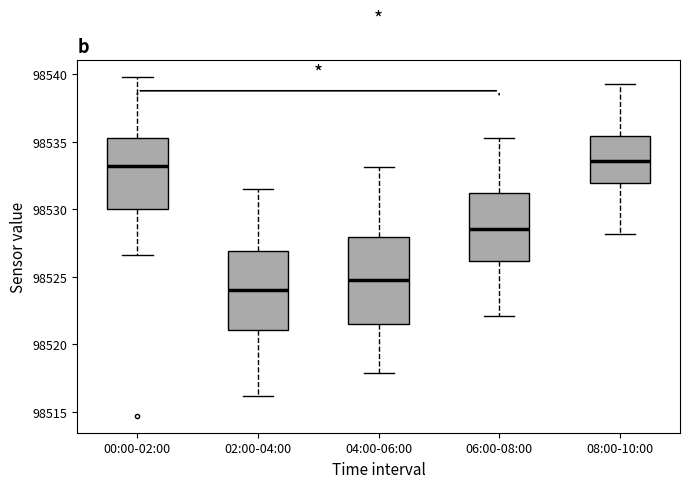

Reading left to right, read every box against the y-axis: the position of its median line, the range the box covers, and the ends of its whiskers. The values are not printed on the chart, so give them approximately, as read against the axis.

00:00-02:00: median 98533.0, box 98530.0 to 98535.5, whiskers 98526.5 to 98540.0
02:00-04:00: median 98524.0, box 98521.0 to 98527.0, whiskers 98516.0 to 98531.5
04:00-06:00: median 98525.0, box 98521.5 to 98528.0, whiskers 98518.0 to 98533.0
06:00-08:00: median 98528.5, box 98526.0 to 98531.0, whiskers 98522.0 to 98535.5
08:00-10:00: median 98533.5, box 98532.0 to 98535.5, whiskers 98528.0 to 98539.5